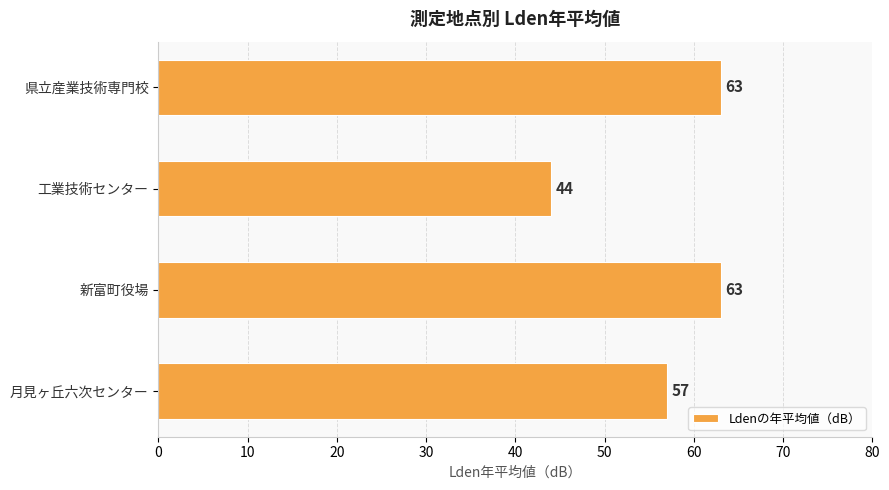

What is the ratio of the value at 県立産業技術専門校 to the value at 月見ヶ丘六次センター?

1.1